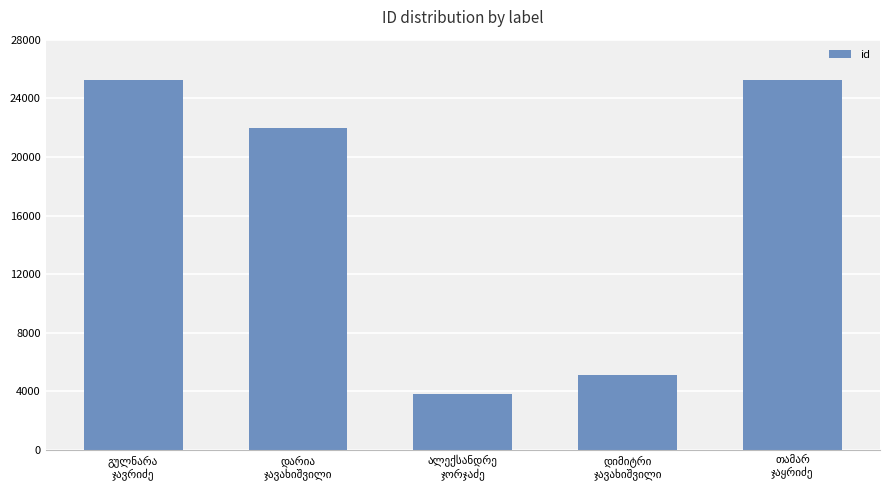

What is the value of the 1st bar from the left?

25273